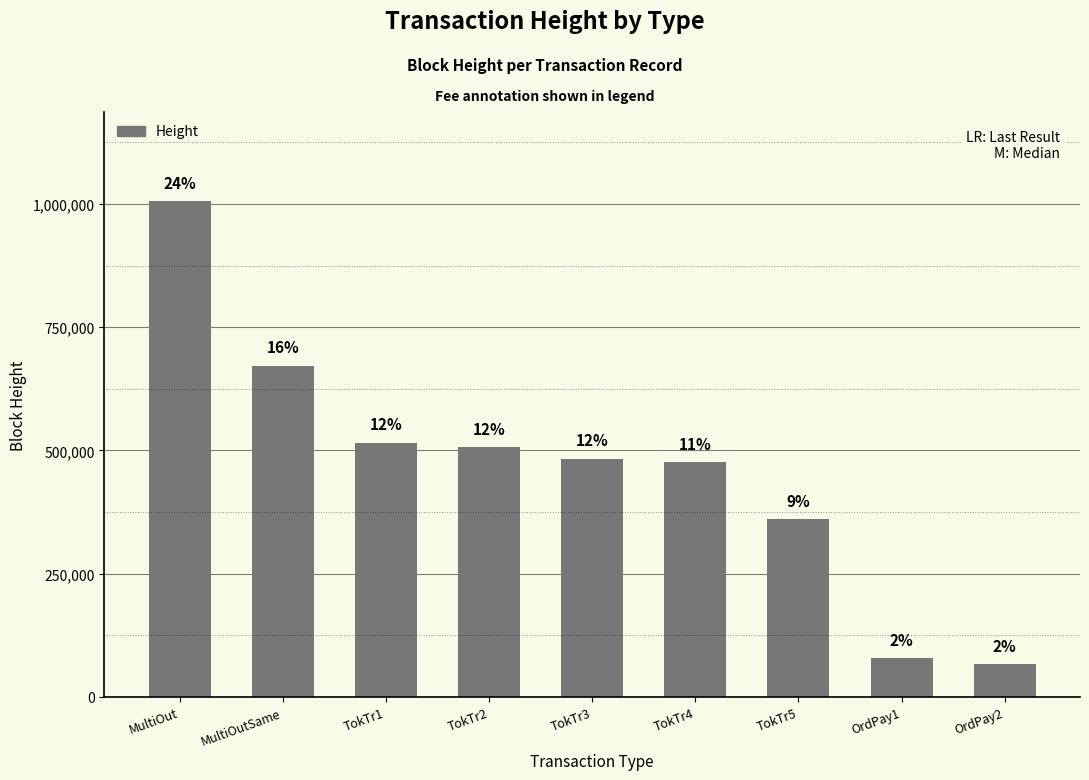

Are the bars horizontal?

No